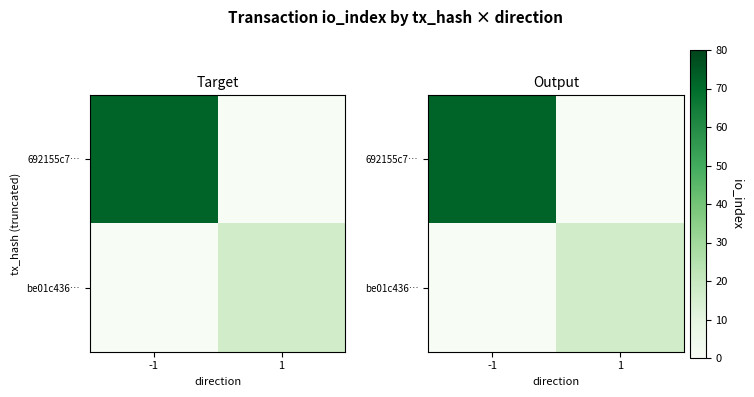

Between -1 and 1, which is larger?

-1